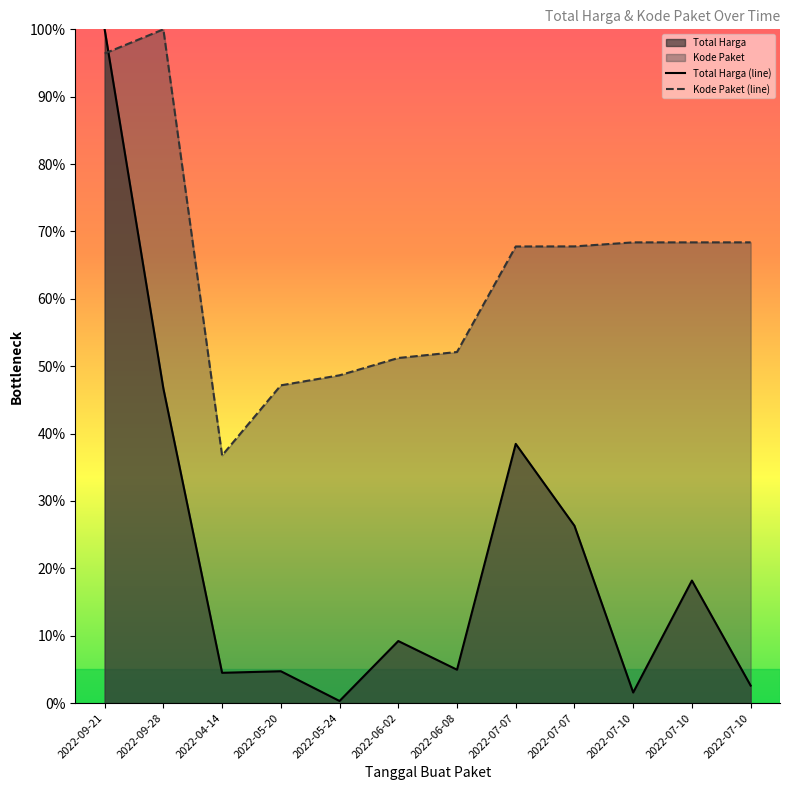

After their last crossing, which series has the higher values: Kode Paket (line) or Total Harga (line)?

Kode Paket (line)